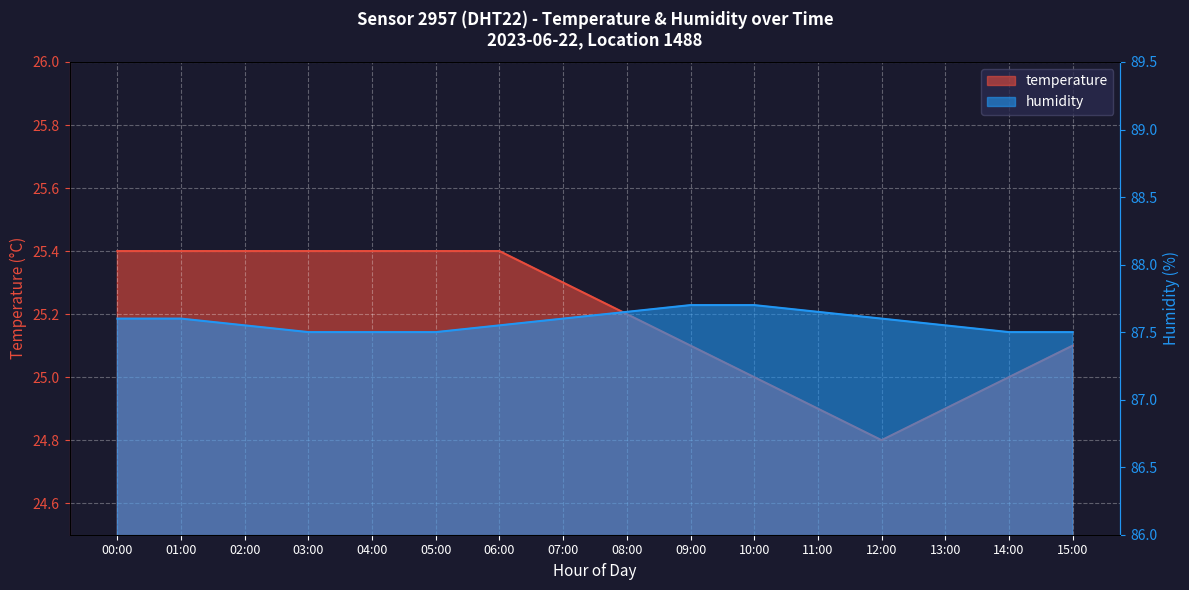

Reading left to right, list all the values displayed in this chart.

temperature: 00:00=25.4	01:00=25.4	02:00=25.4	03:00=25.4	04:00=25.4	05:00=25.4	06:00=25.4	07:00=25.3	08:00=25.2	09:00=25.1	10:00=25.0	11:00=24.9	12:00=24.8	13:00=24.9	14:00=25.0	15:00=25.1
humidity: 00:00=87.6	01:00=87.6	02:00=87.5	03:00=87.5	04:00=87.5	05:00=87.5	06:00=87.5	07:00=87.6	08:00=87.7	09:00=87.7	10:00=87.7	11:00=87.7	12:00=87.6	13:00=87.5	14:00=87.5	15:00=87.5